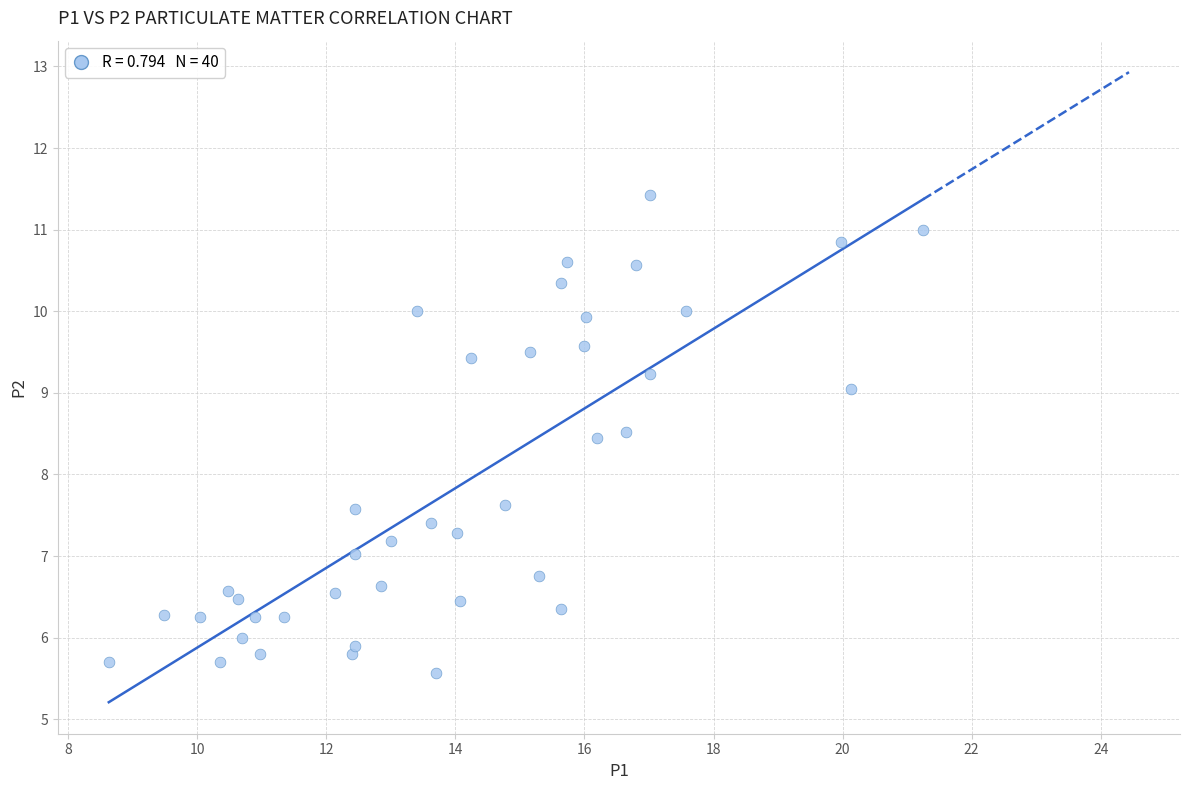

What is the range of Y values (max minus min)?

5.9